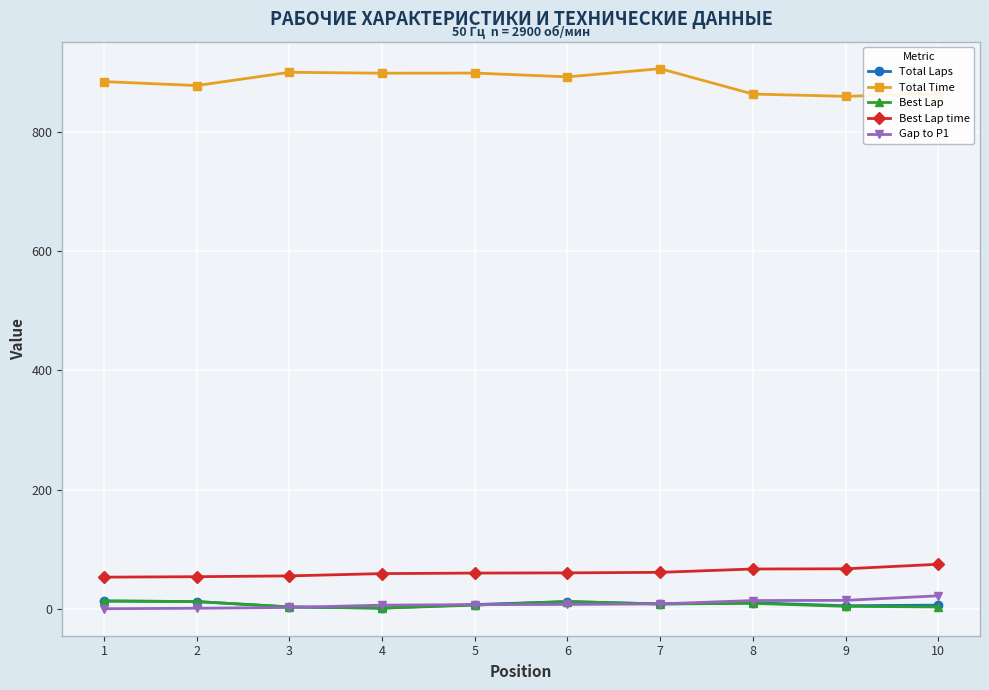

Which series has the widest spread of values?

Total Time